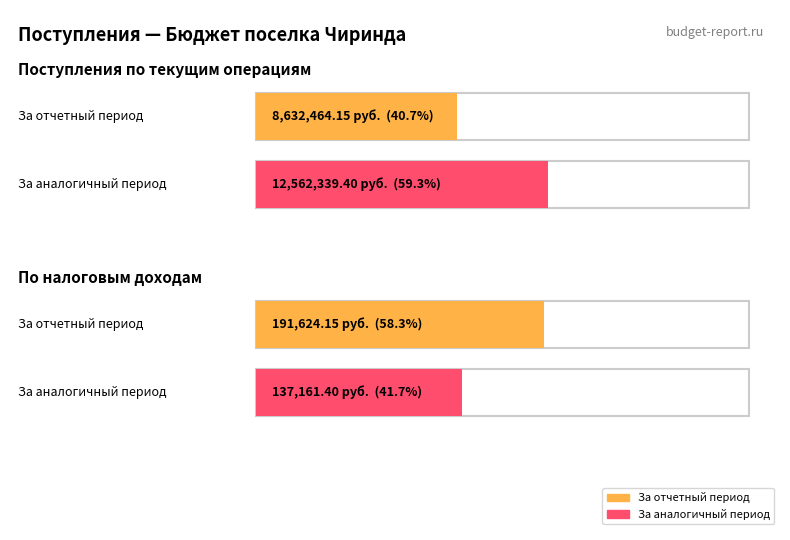

Reading left to right, list all the values displayed in this chart.

Поступления по текущим операциям — всего: 8632464.2	12562339.4
по налоговым доходам: 191624.1	137161.4
по налогам: 191624.1	137161.4
ПОСТУПЛЕНИЯ: 8632464.2	12562339.4